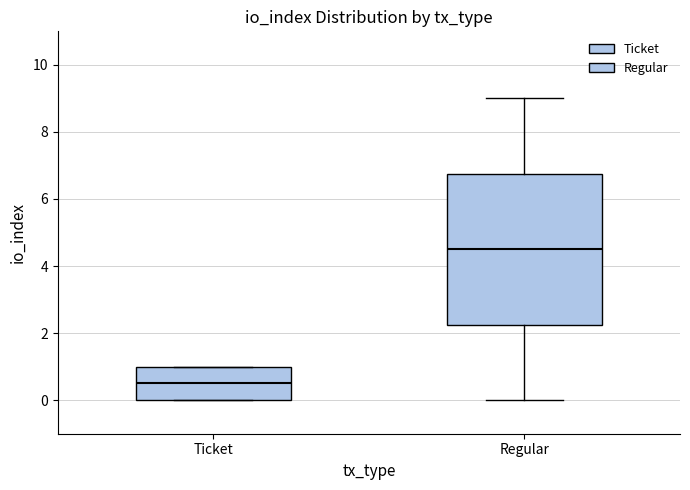

Which box is the tallest, from its lower edge to its upper edge?

Regular